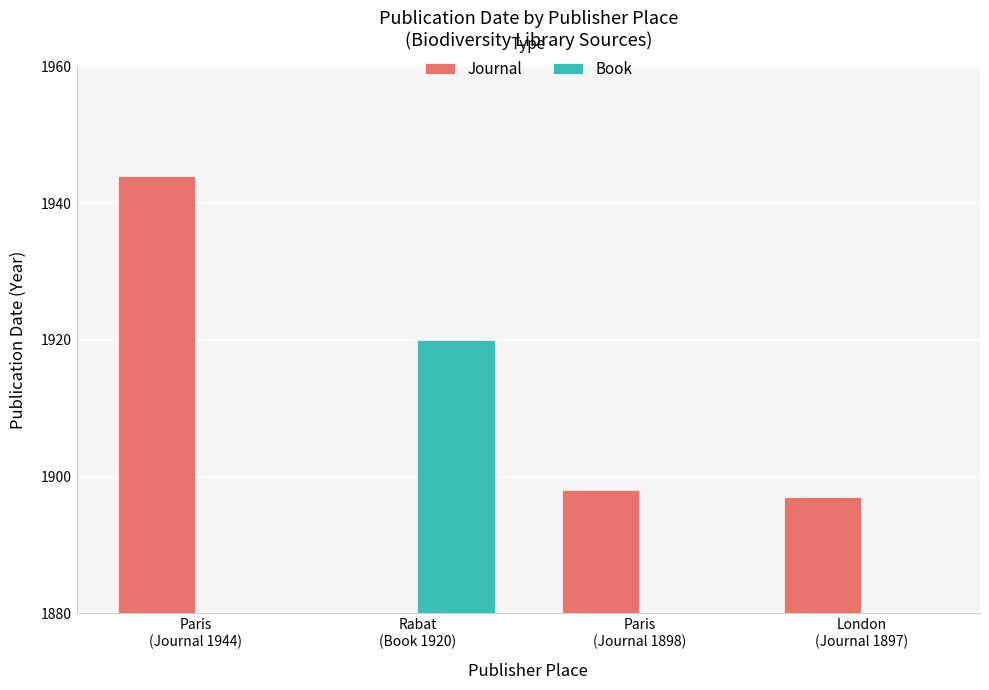

Reading left to right, what are all the values shown in this chart?

Journal: 1944	0	1898	1897
Book: 0	1920	0	0